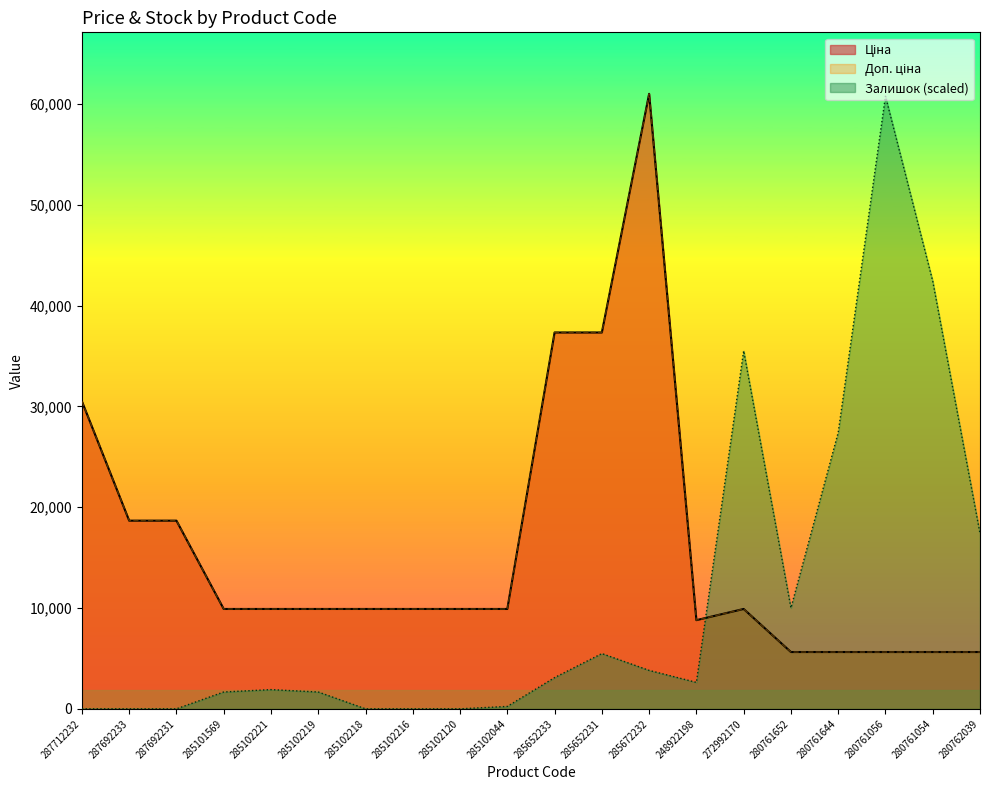

What is the average value of the Доп. ціна series?

15990.6